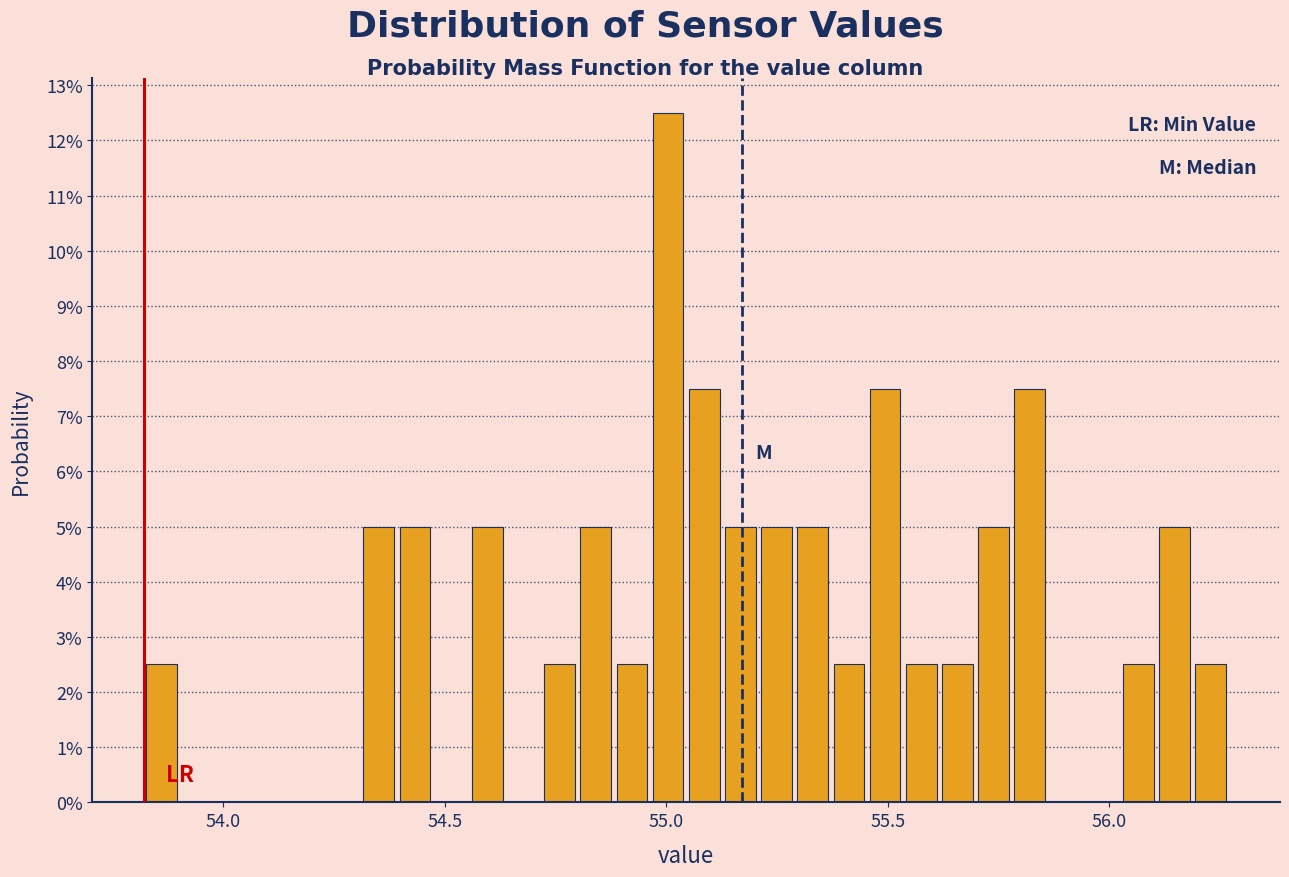

Read against the x-axis, roughly where is the centre of the tallest bar?

55.00